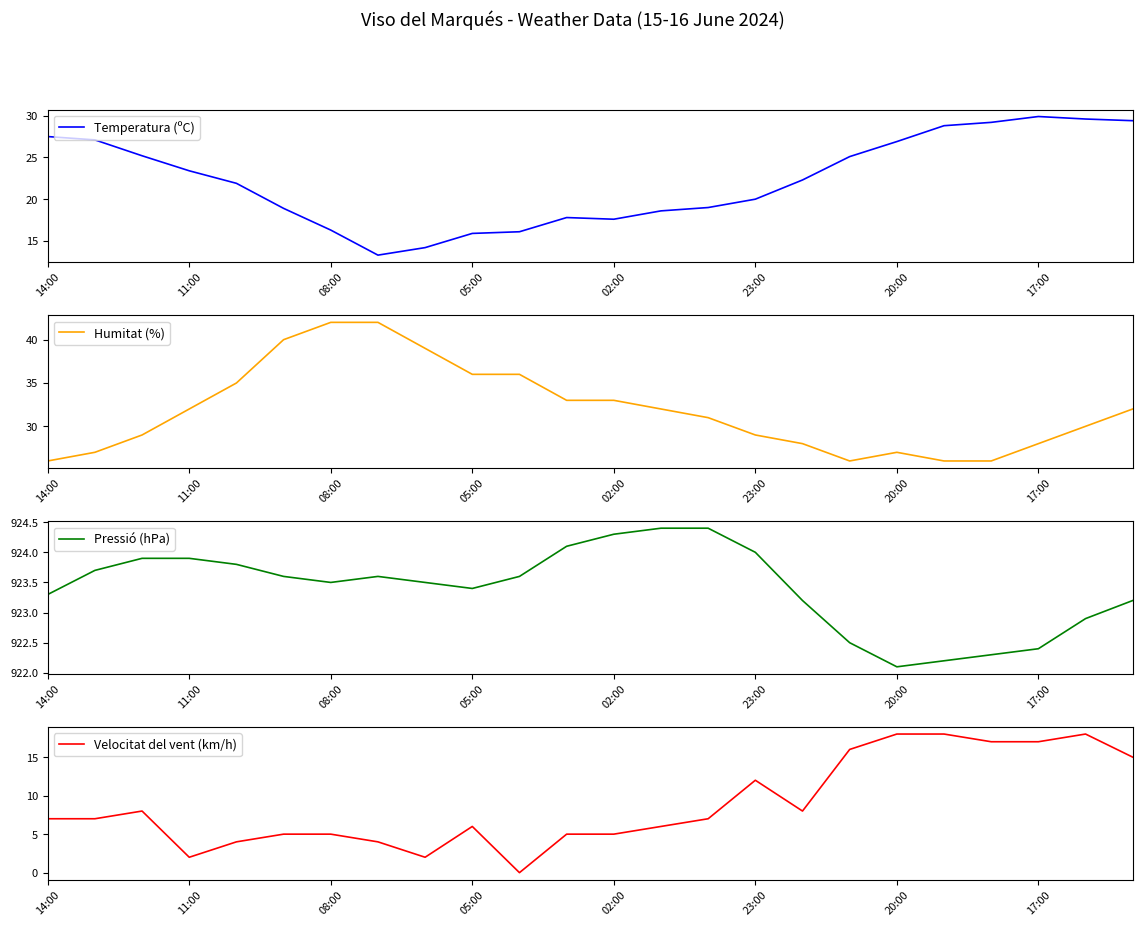

What value does the Velocitat del vent (km/h) series have at 14?

7.0